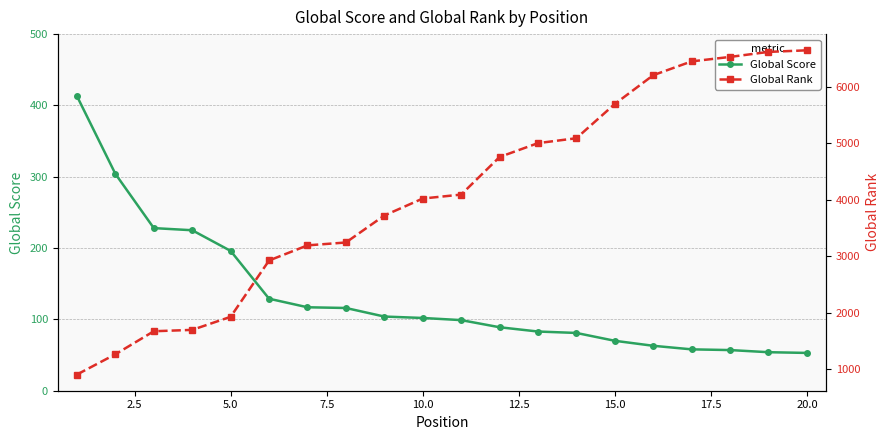

What is the maximum value for Global Score?

413